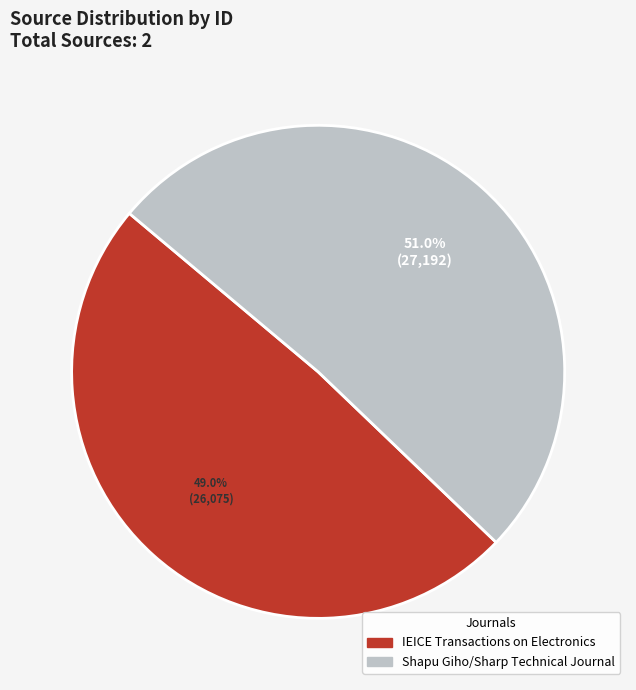

Do Shapu Giho/Sharp Technical Journal and IEICE Transactions on Electronics together represent more than half of the pie?

Yes